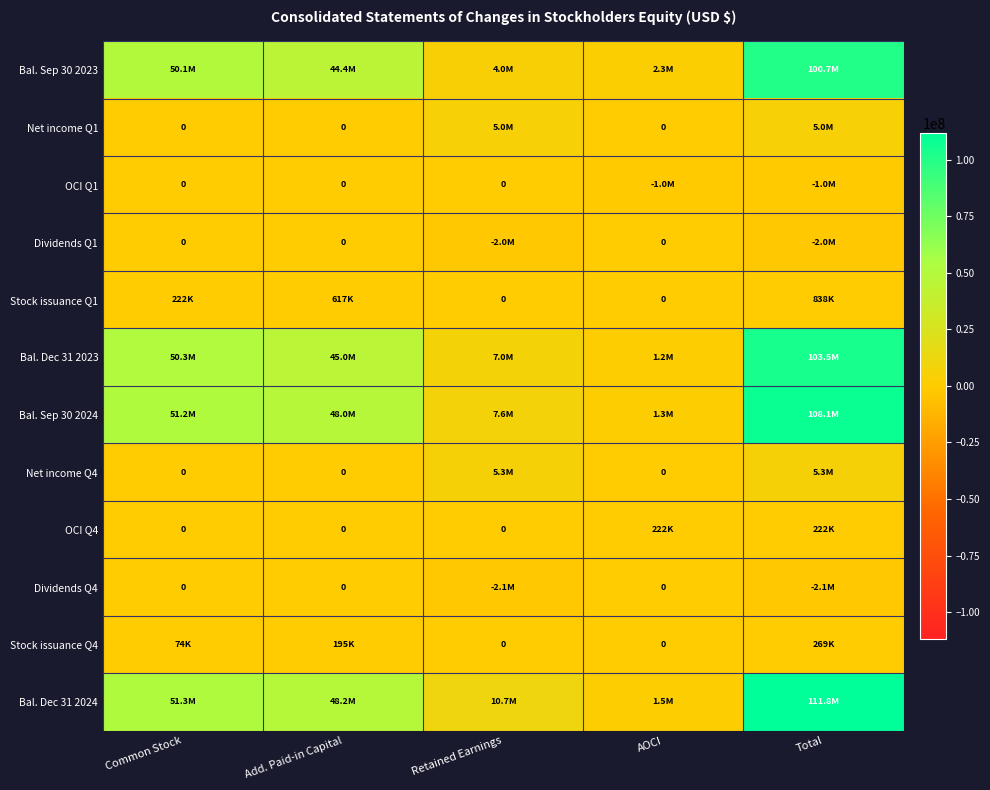

Rank the series by their maximum value, from highest to lowest.

Bal. Dec 31 2024, Bal. Sep 30 2024, Bal. Dec 31 2023, Bal. Sep 30 2023, Net income Q4, Net income Q1, Stock issuance Q1, Stock issuance Q4, OCI Q4, OCI Q1, Dividends Q1, Dividends Q4